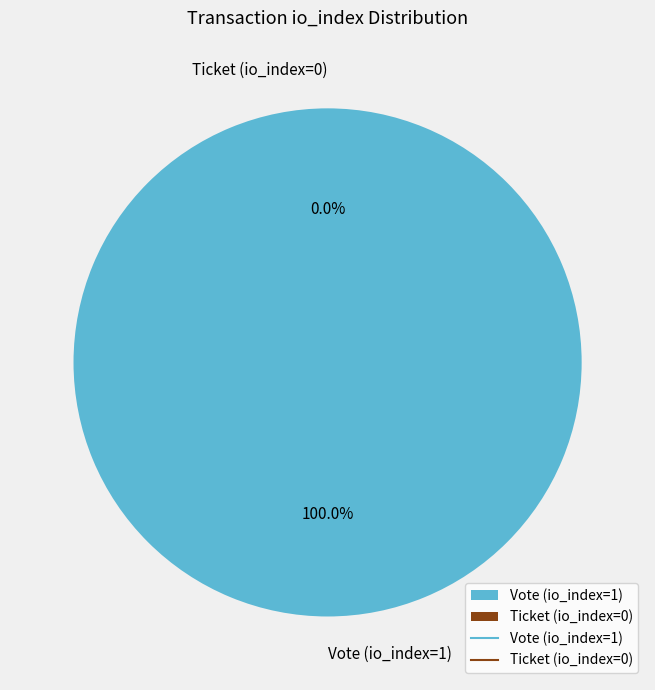

To the nearest percent, what percentage of the pie is Vote (io_index=1)?

100%